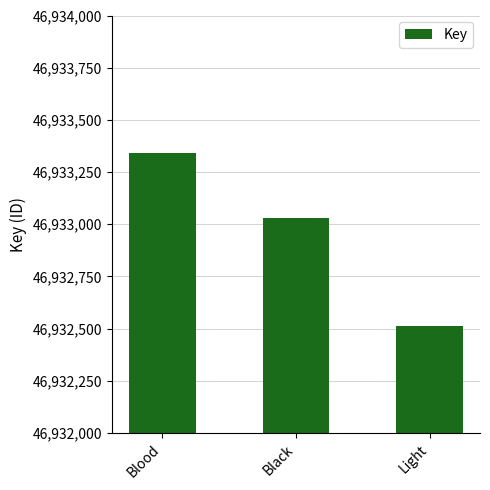

How many distinct data groups are displayed?

1